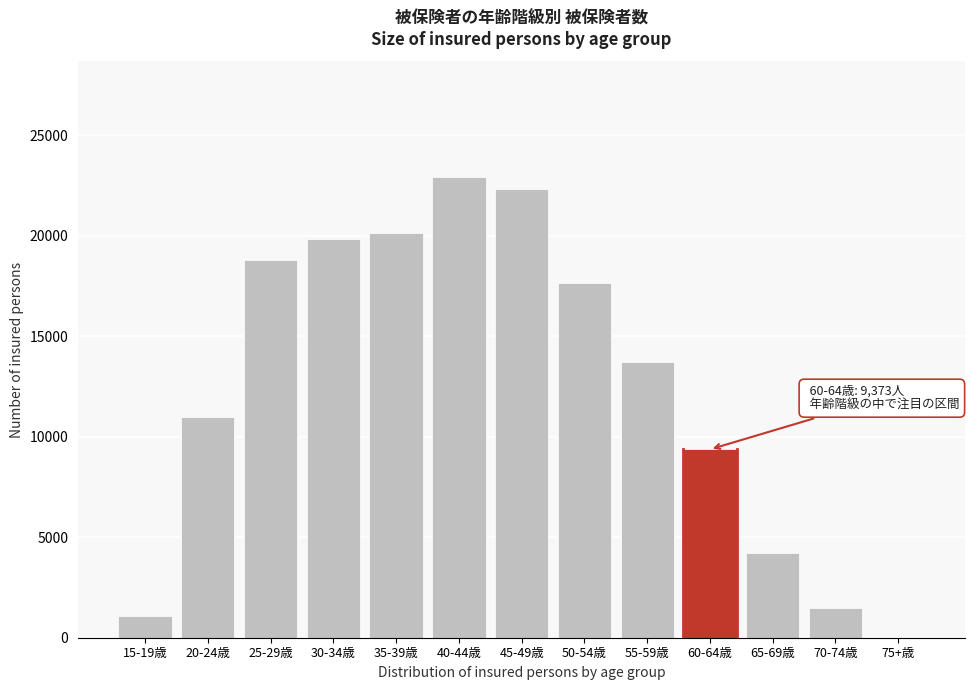

Reading right to left, what are all the values shown in this chart?

75+歳=1	70-74歳=1459	65-69歳=4206	60-64歳=9373	55-59歳=13714	50-54歳=17629	45-49歳=22353	40-44歳=22942	35-39歳=20150	30-34歳=19859	25-29歳=18793	20-24歳=11006	15-19歳=1085